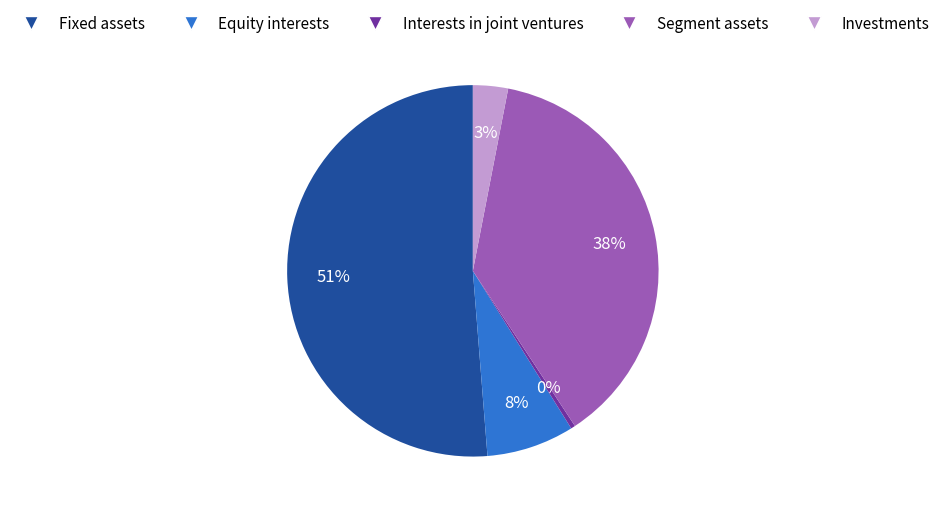

What percentage is the Equity interests slice, to the nearest percent?

8%